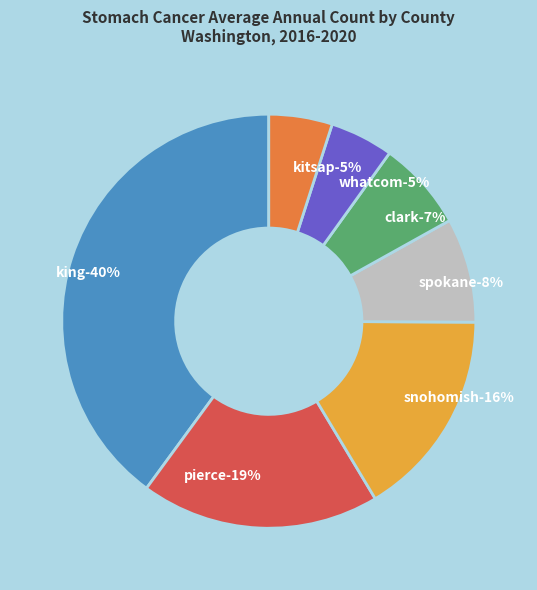

Is Kitsap County the majority of the pie?

No